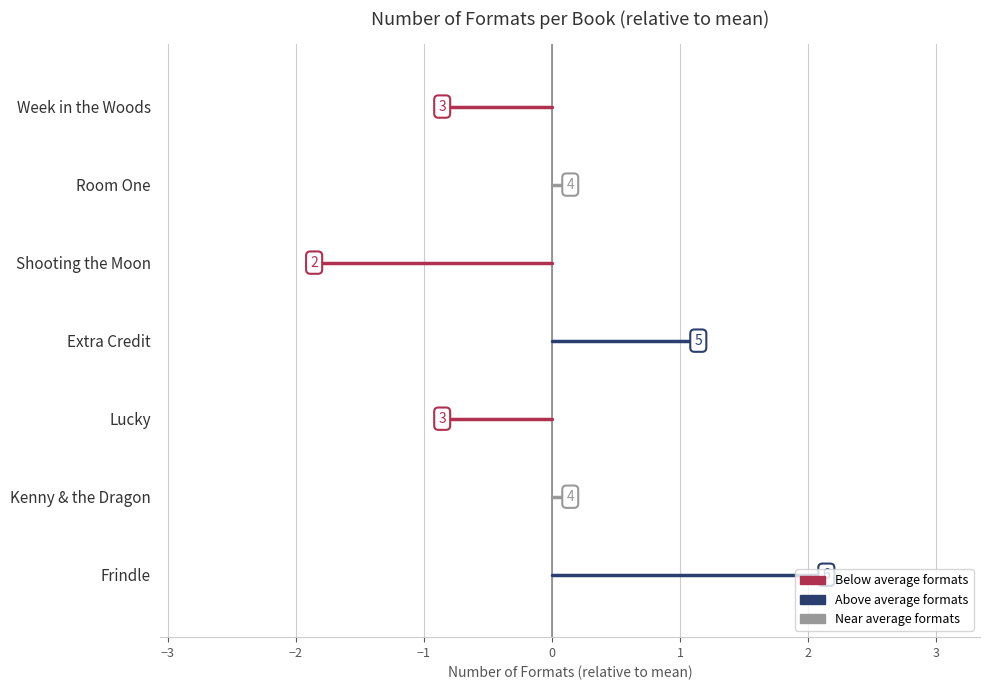

At which label does the data first exceed 4?

Frindle